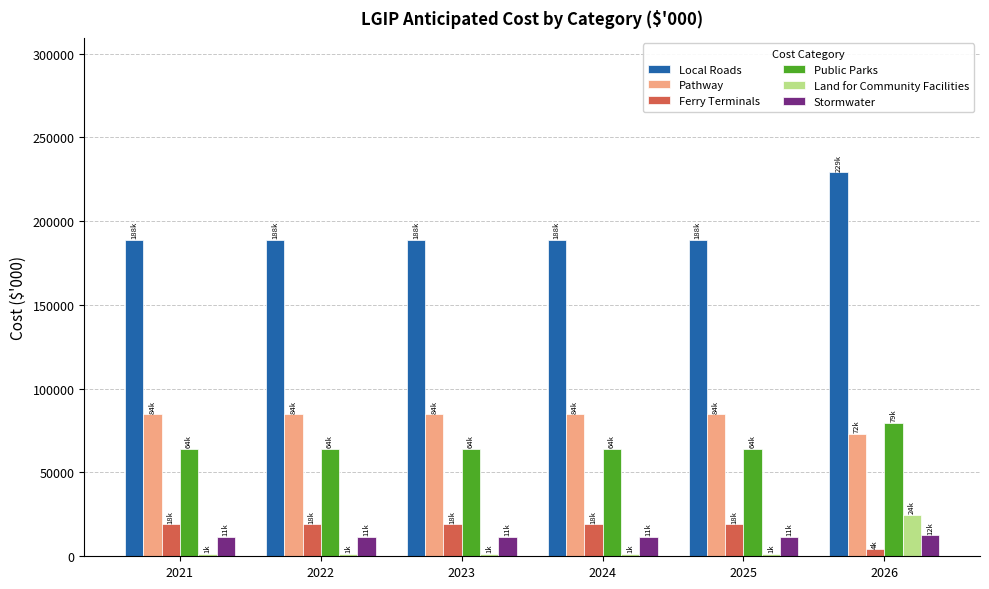

Which series has the largest range (max minus min)?

Local Roads